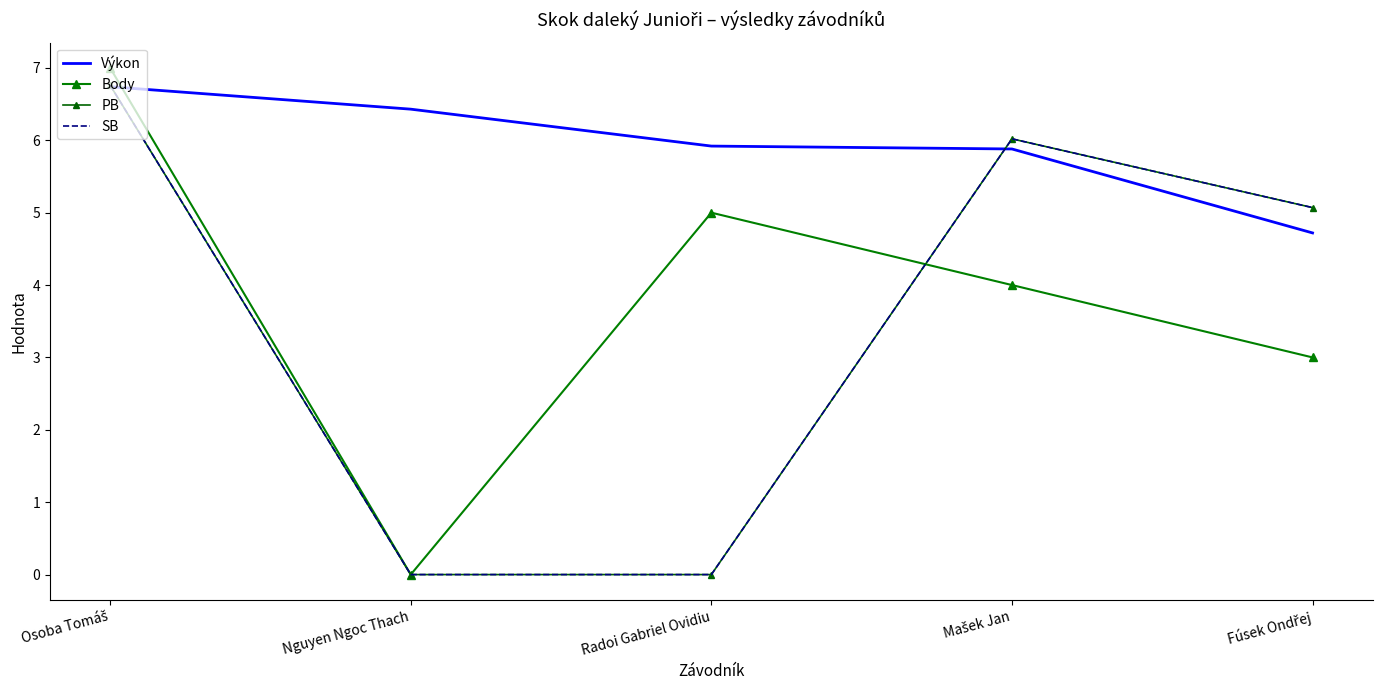

What is the spread (max minus min) of values at Nguyen Ngoc Thach?

6.4